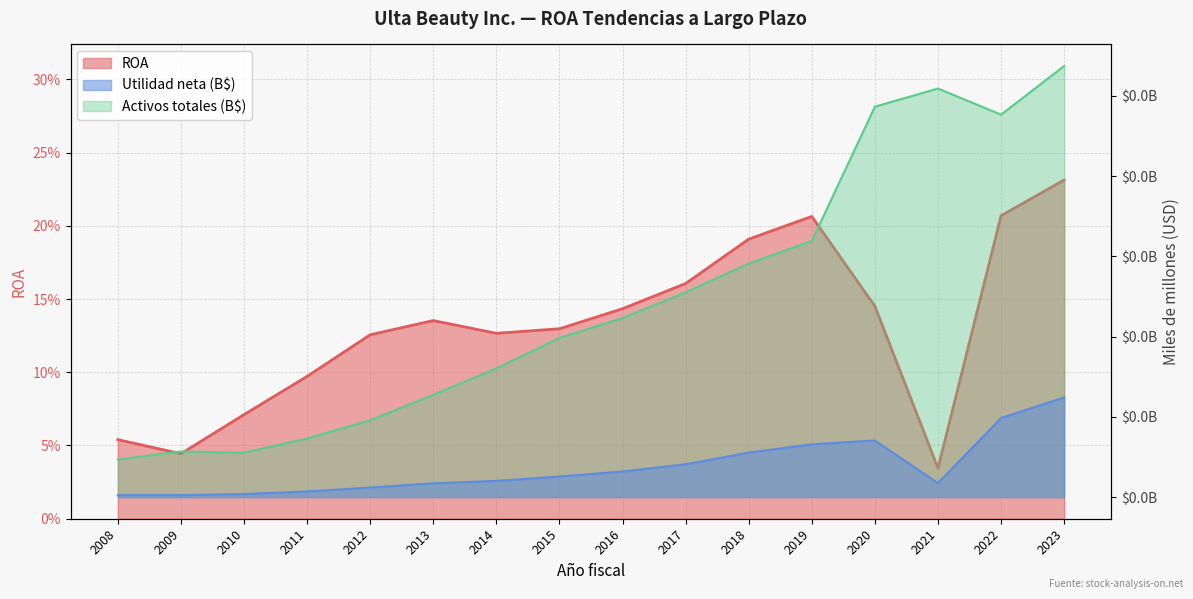

What is the difference between the second highest and second lowest values in the Activos totales (M) series?

4.5